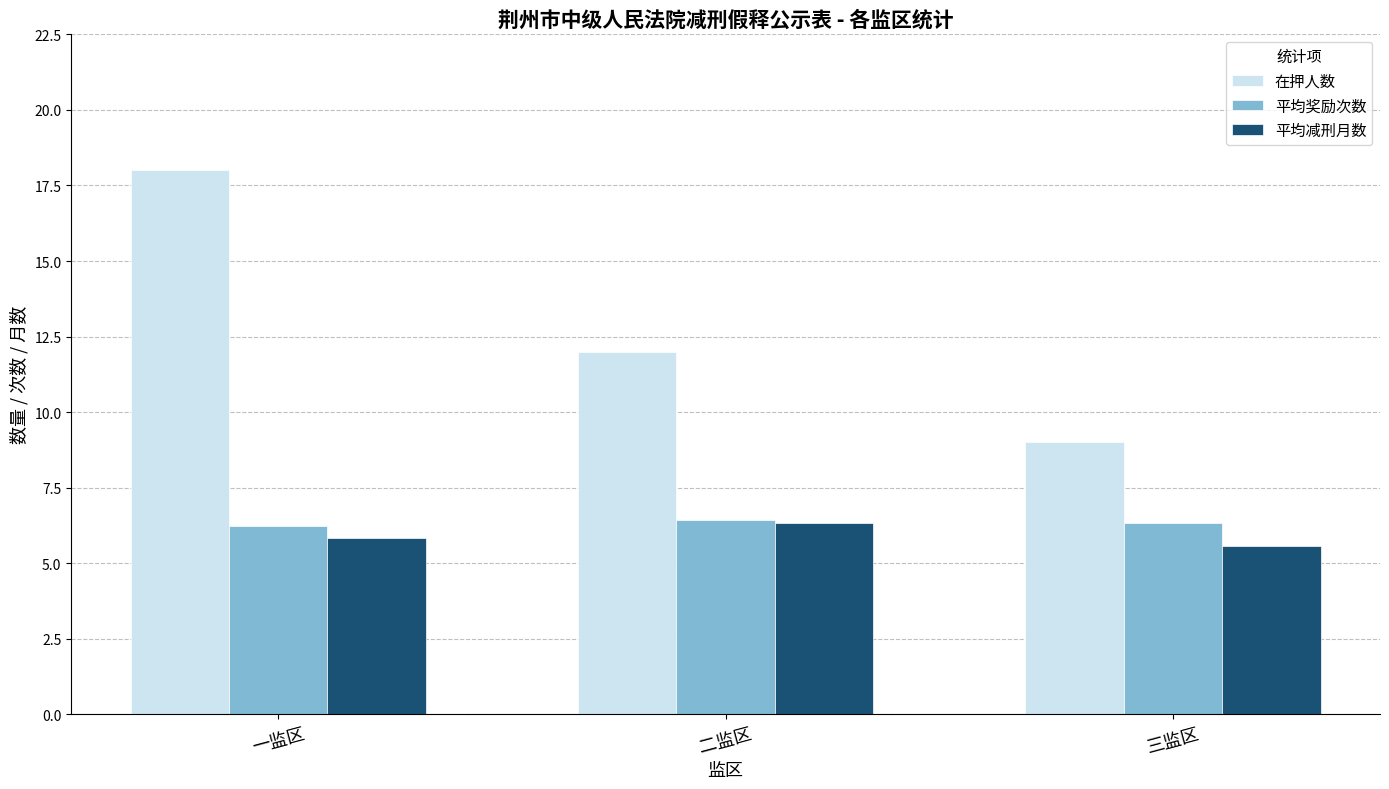

At which category does the chart reach its minimum across all series?

三监区